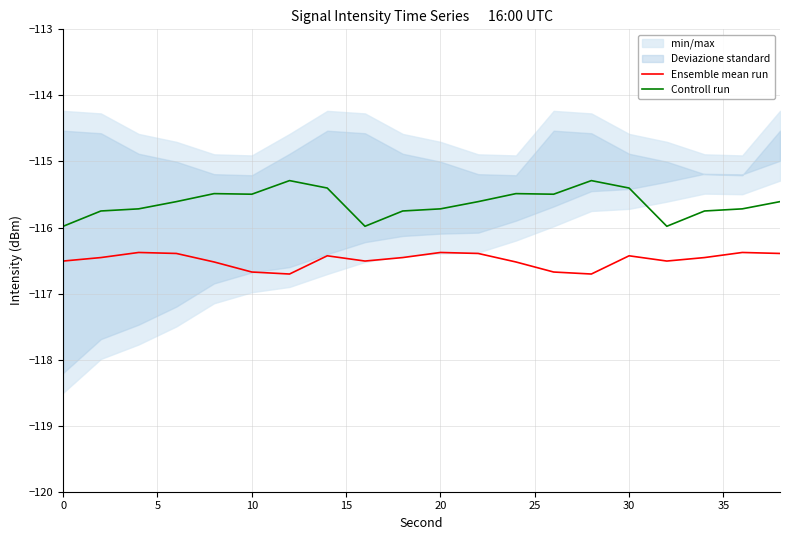

What is the difference between the maximum and minimum values in the Controll run series?

0.7